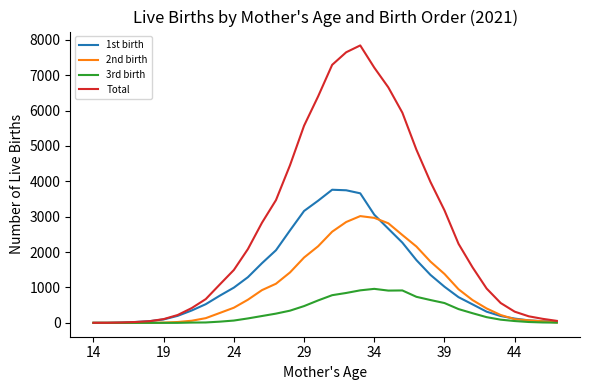

Which series has the largest total across all categories?

Total